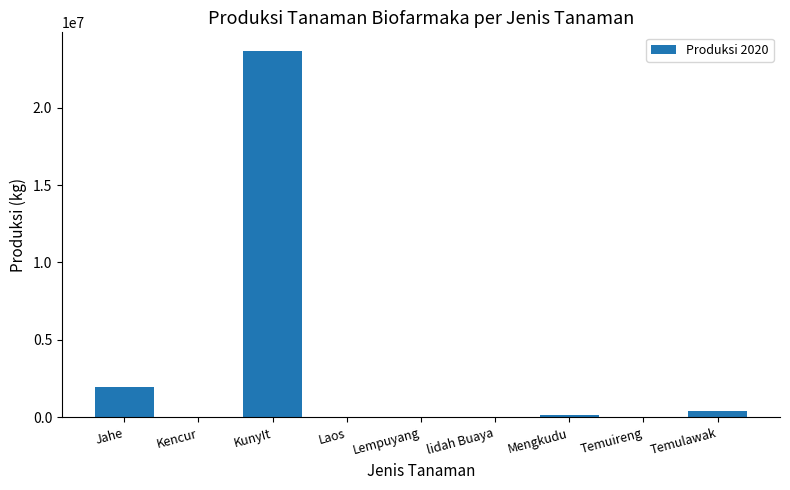

What is the sum of all values?

26205804